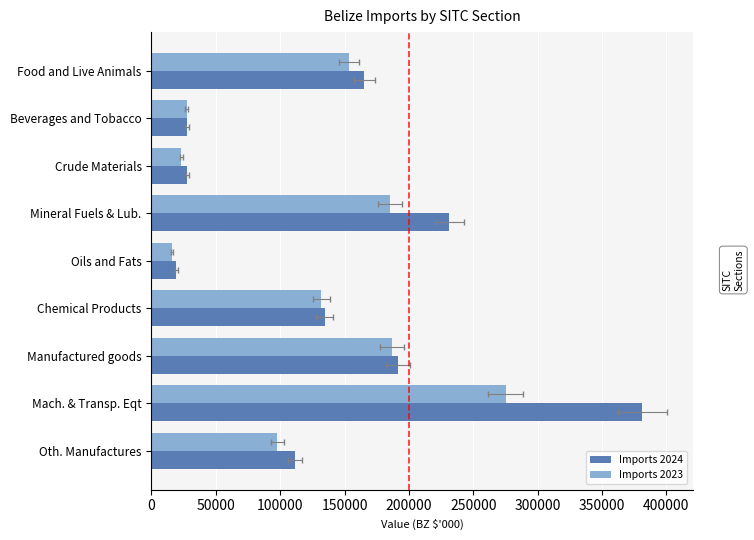

What is the maximum value for Imports 2024?

381230.4